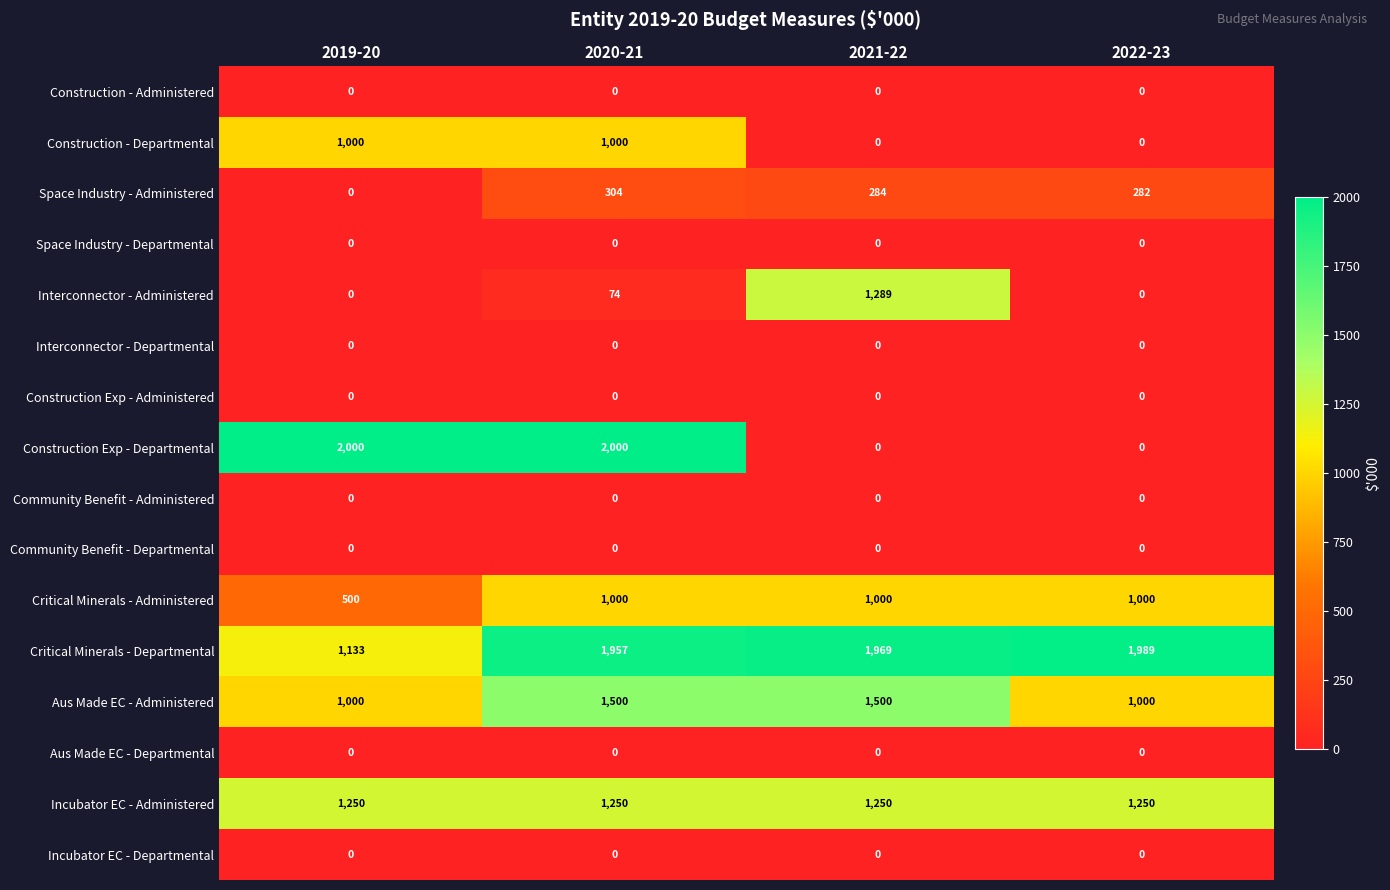

Which series has the largest range (max minus min)?

Construction Exp - Departmental